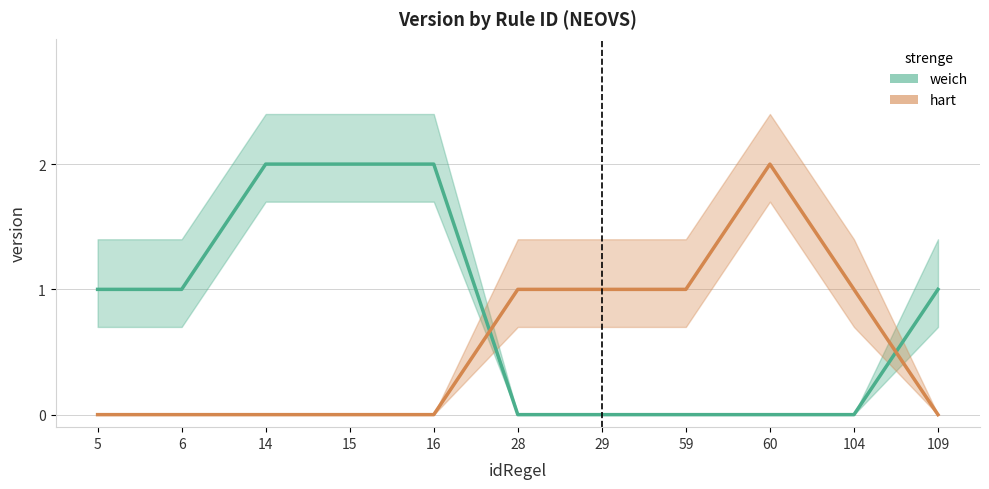

What is the total value across all series at 15?

2